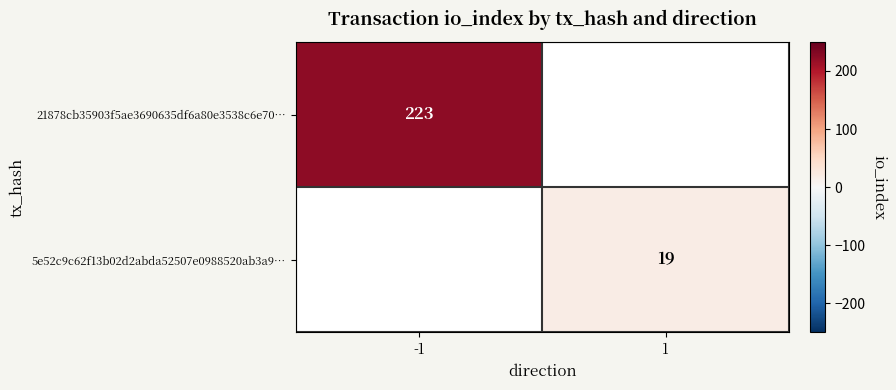

The 5e52c9c62f13b02d2abda52507e0988520ab3a9… series shows 19 at 1. True or false?

True